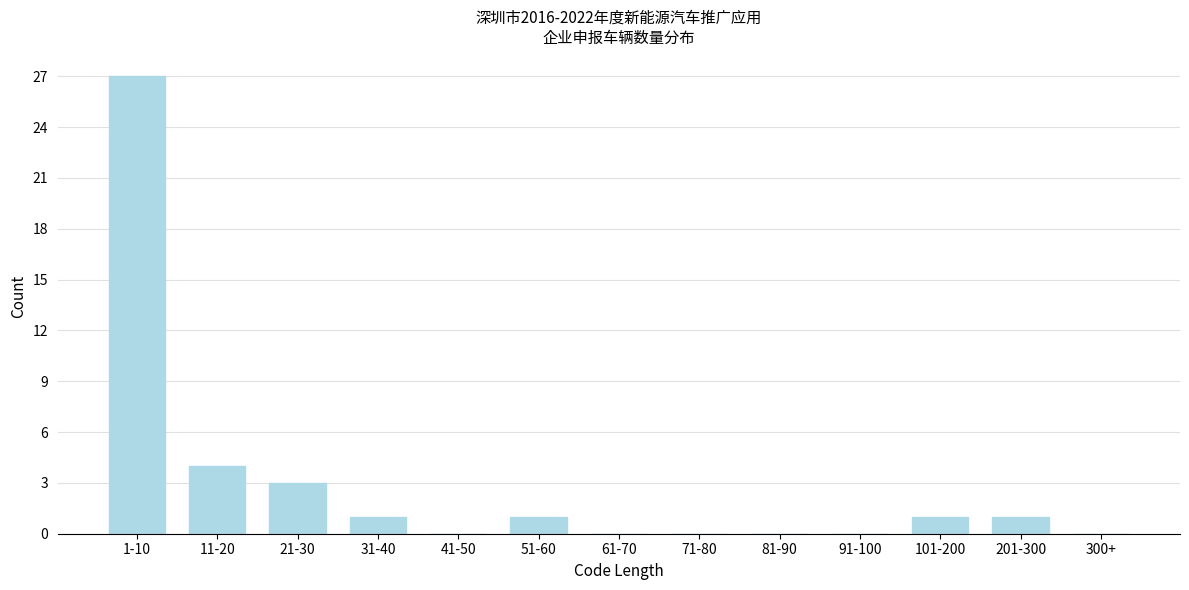

Reading left to right, extract all data points from this chart.

1-10=27	11-20=4	21-30=3	31-40=1	41-50=0	51-60=1	61-70=0	71-80=0	81-90=0	91-100=0	101-200=1	201-300=1	300+=0